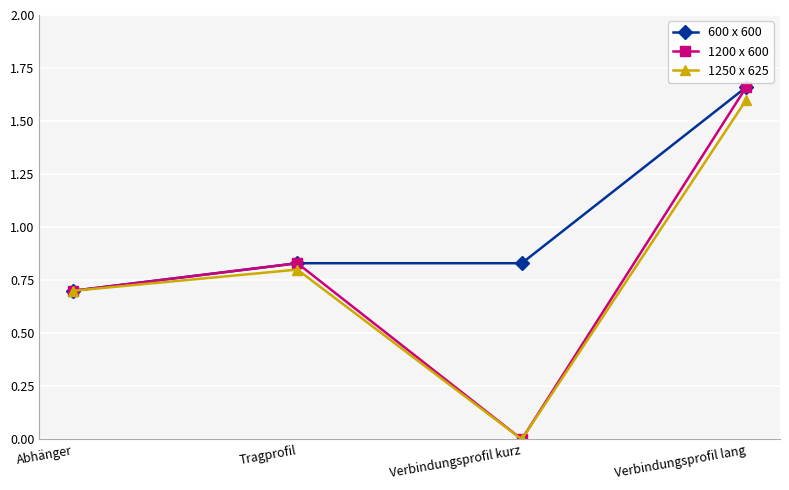

What is the sum of all 1250 x 625 values?

3.1